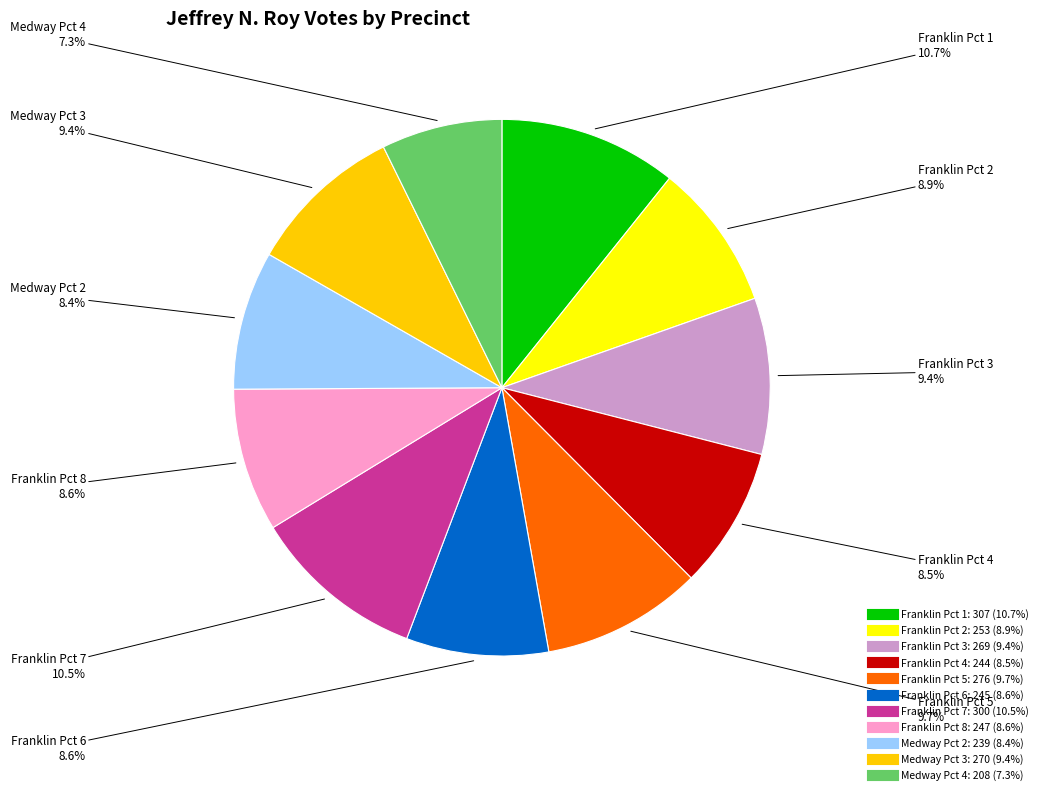

How much of the chart is everything except Franklin Pct 4?

91.5%